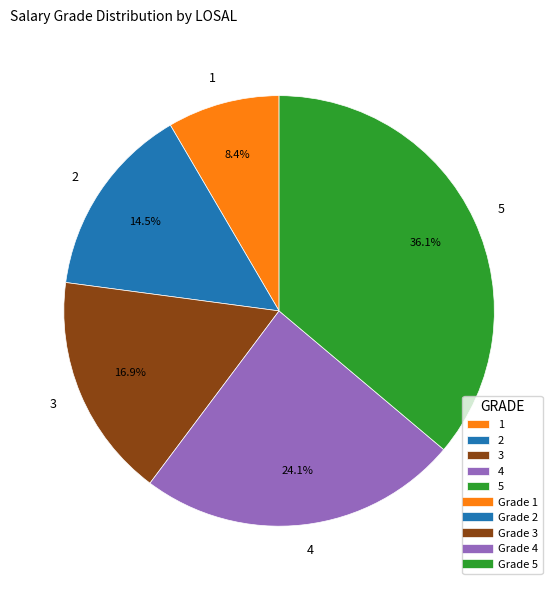

What is the ratio of the value at 5 to the value at 1?

4.3